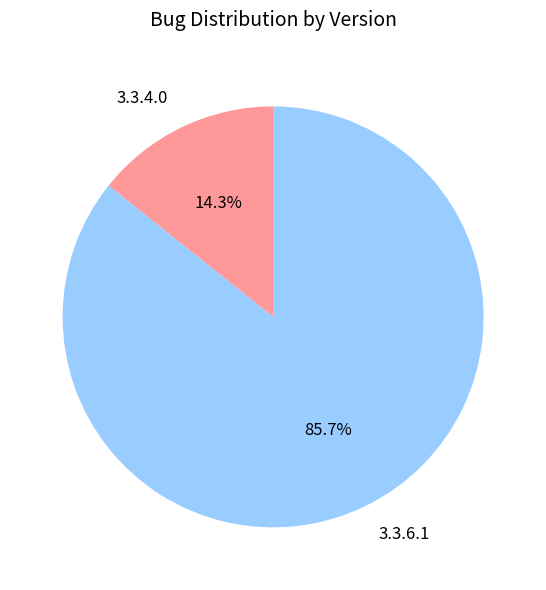

Combined, what portion of the pie is 3.3.6.1 and 3.3.4.0?

100.0%